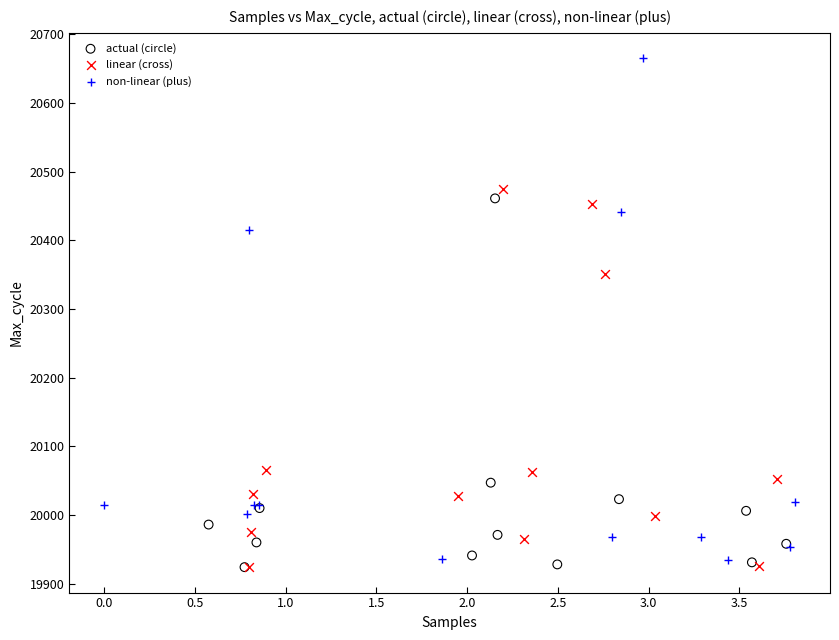

Which series reaches the maximum Y coordinate?

non-linear (plus)